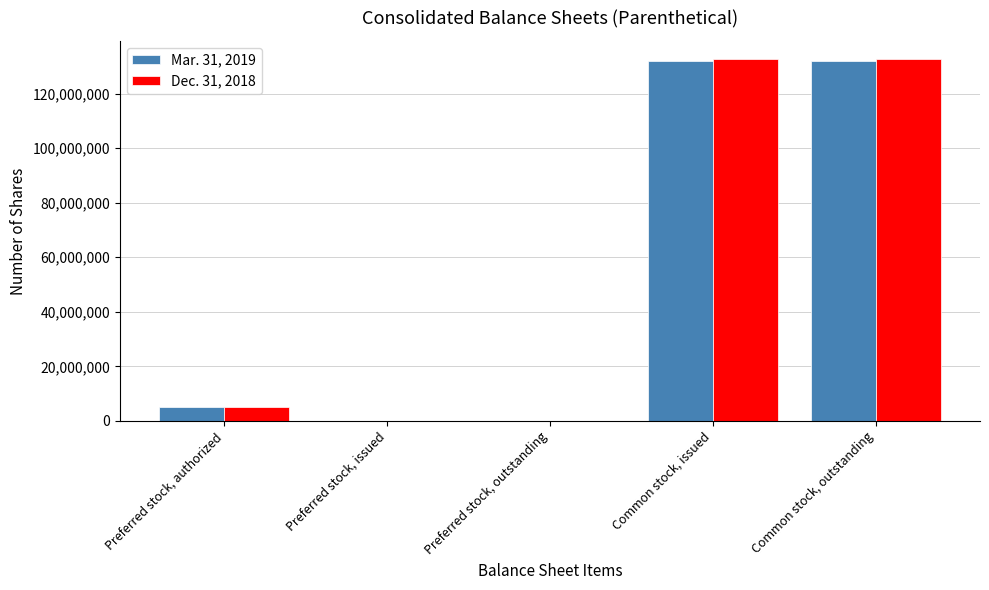

Reading left to right, list all the values displayed in this chart.

Mar. 31, 2019: Preferred stock, authorized=5000000	Preferred stock, issued=0	Preferred stock, outstanding=0	Common stock, issued=131866173	Common stock, outstanding=131866173
Dec. 31, 2018: Preferred stock, authorized=5000000	Preferred stock, issued=0	Preferred stock, outstanding=0	Common stock, issued=132655941	Common stock, outstanding=132655941